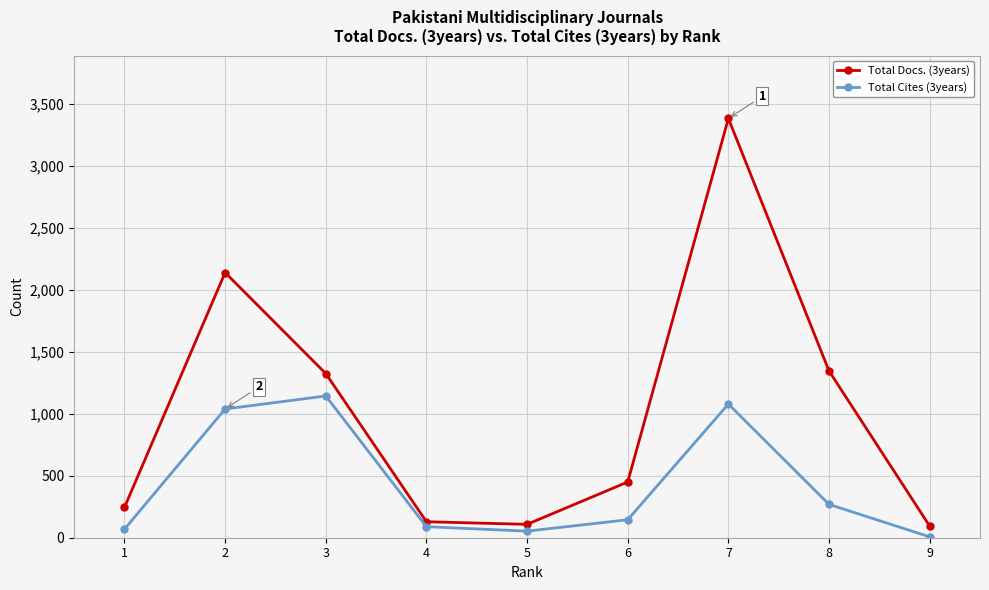

What is the value of the Total Cites (3years) point at the 3rd from the left?

1144